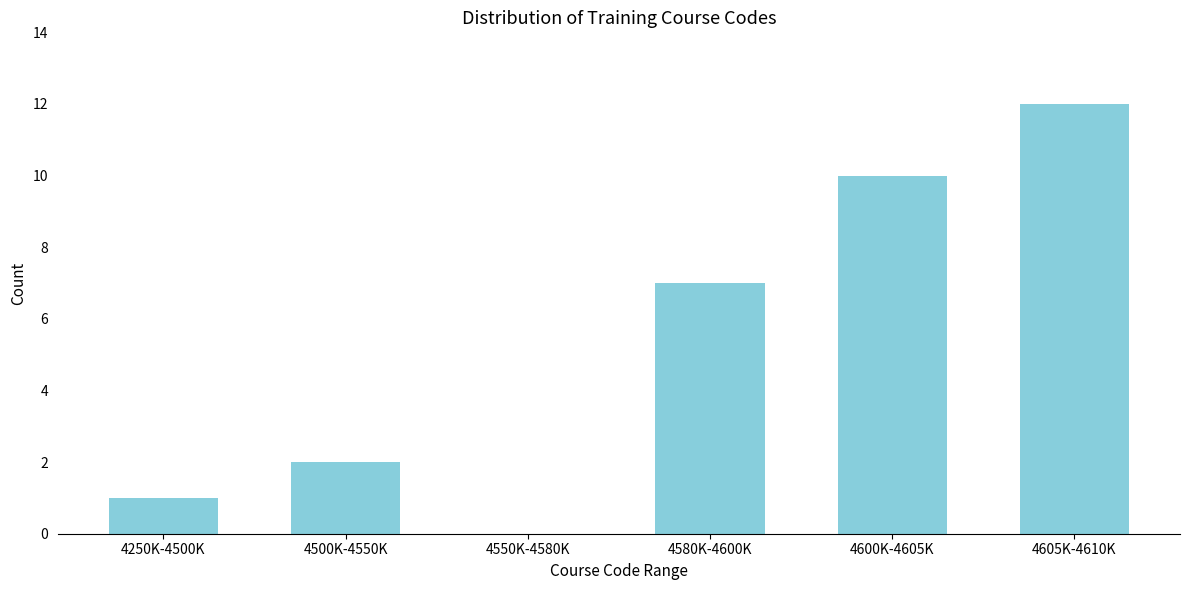

Reading right to left, extract all data points from this chart.

4605K-4610K=12	4600K-4605K=10	4580K-4600K=7	4550K-4580K=0	4500K-4550K=2	4250K-4500K=1